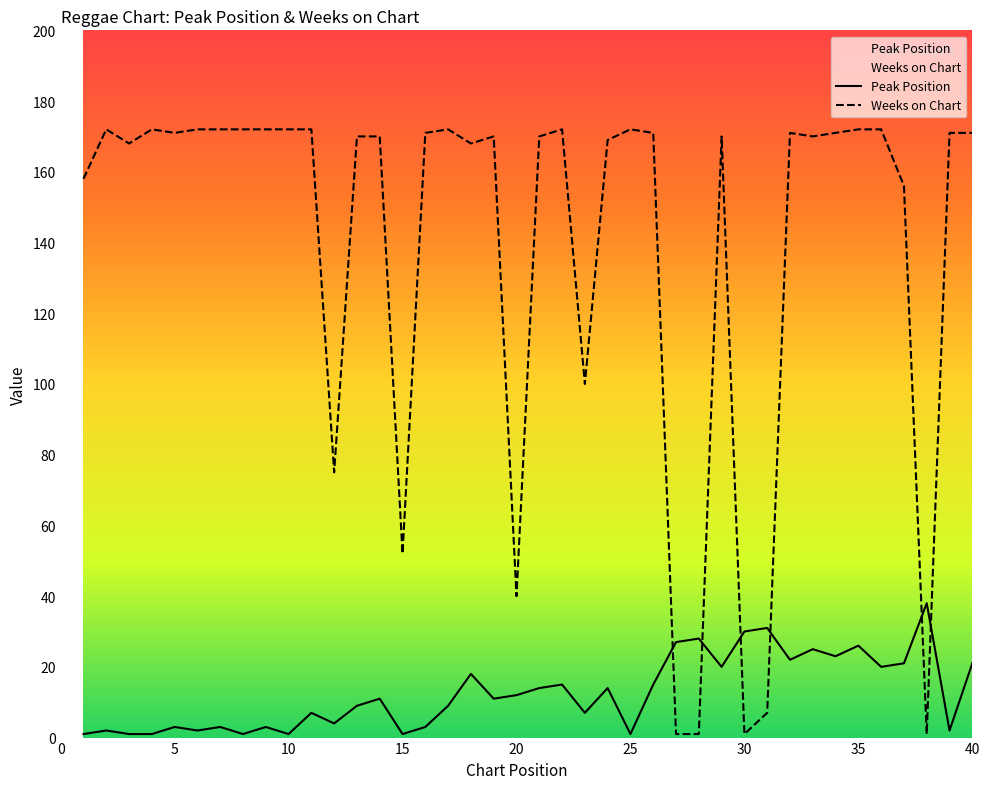

Is the value of Peak Position at 23 greater than the value of Weeks on Chart at 23?

No